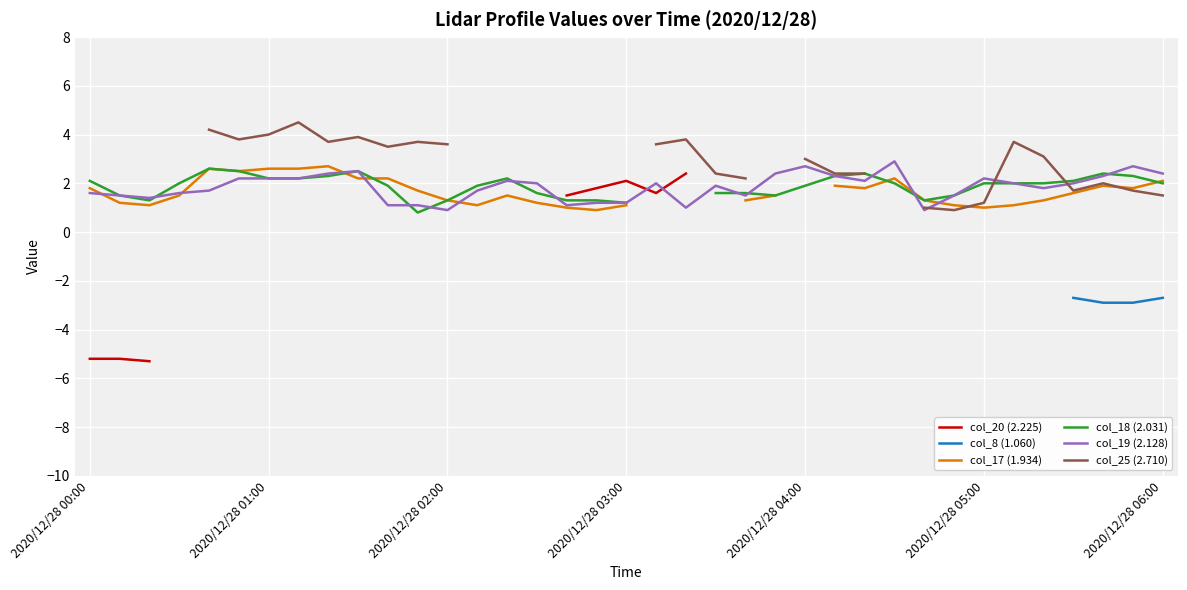

True or false: col_19 (2.128) has a value of 0.7 at 9.

False